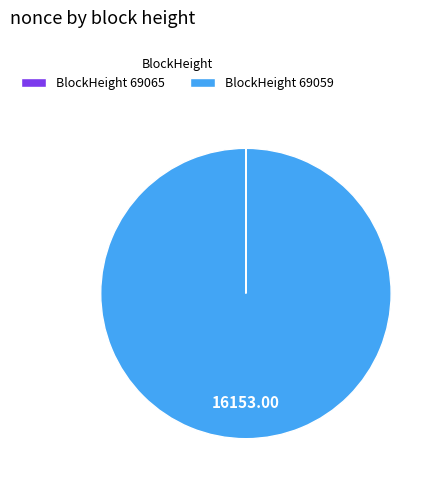

Does any single category account for the majority?

Yes